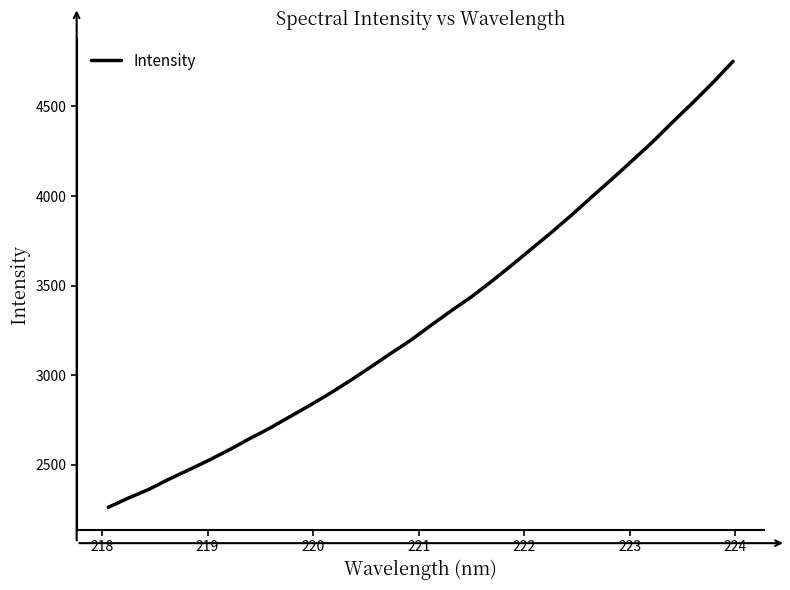

What is the difference between the maximum and minimum values?

2487.7